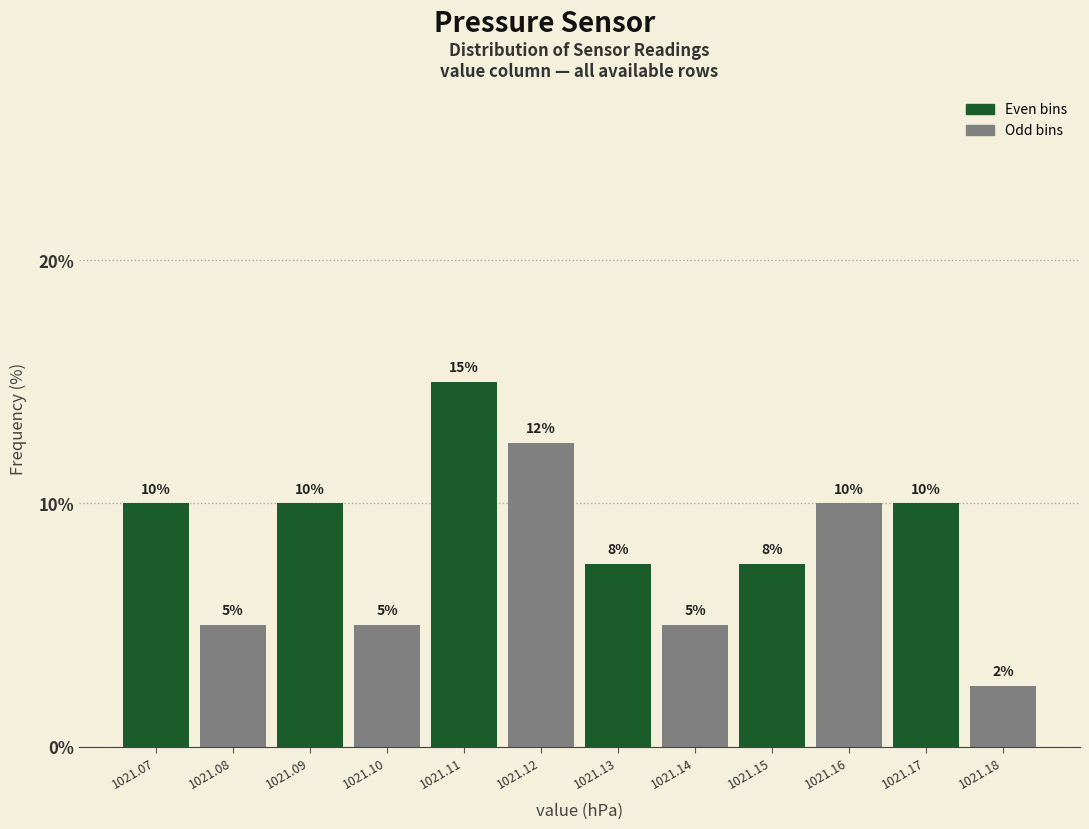

Which label corresponds to the smallest value in the chart?

1021.18